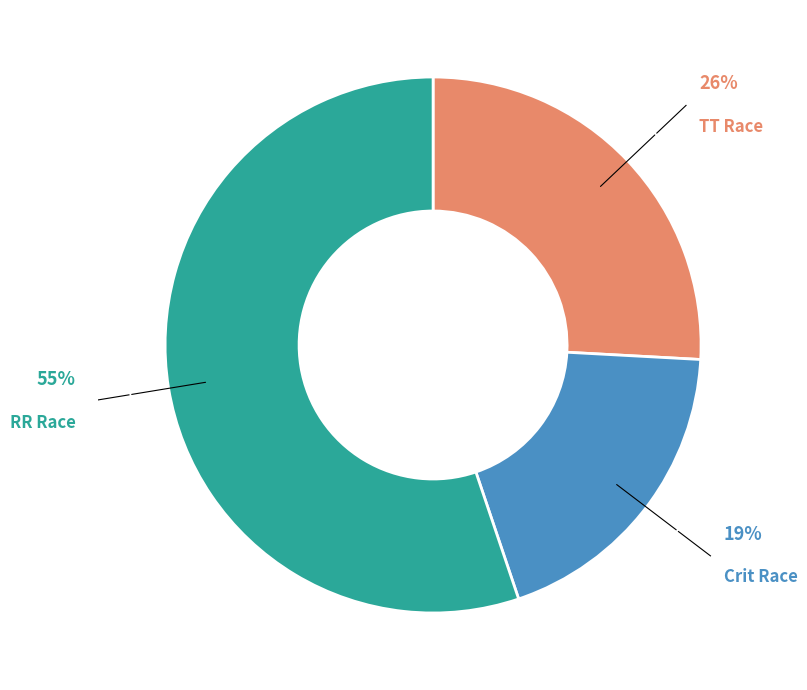

Does any single category account for the majority?

Yes